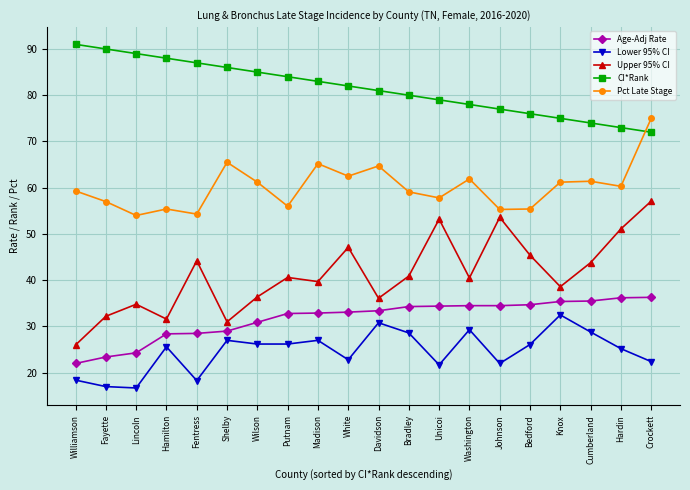

The value of Lower 95% CI at Hamilton is 25.6. True or false?

True